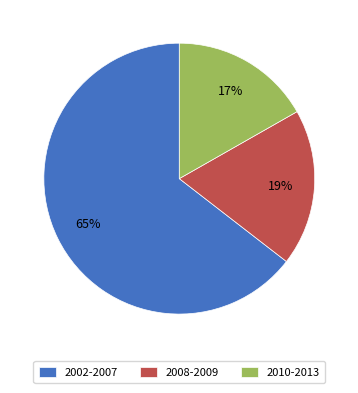

Which category has the biggest portion of the pie?

2002-2007